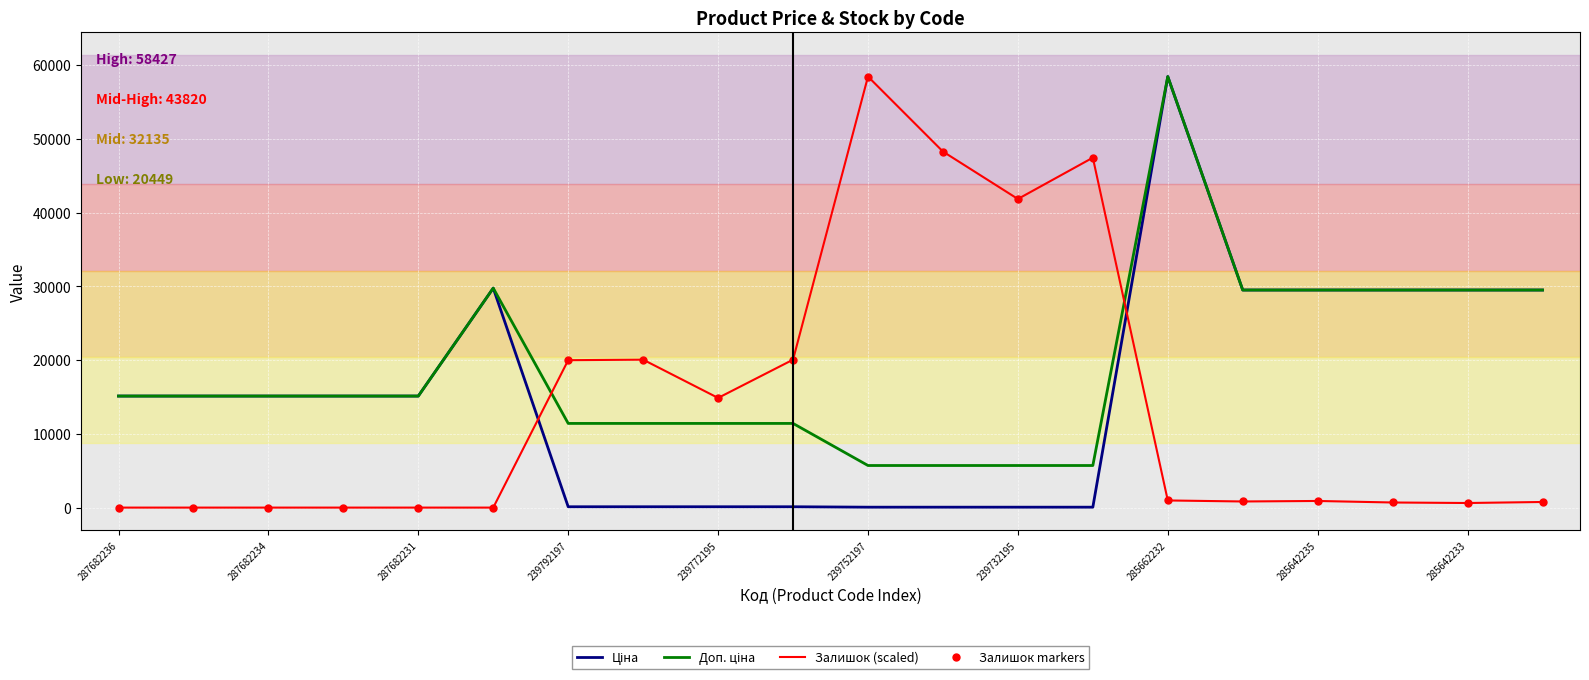

True or false: Залишок markers has more than 0 interior local peaks.

True